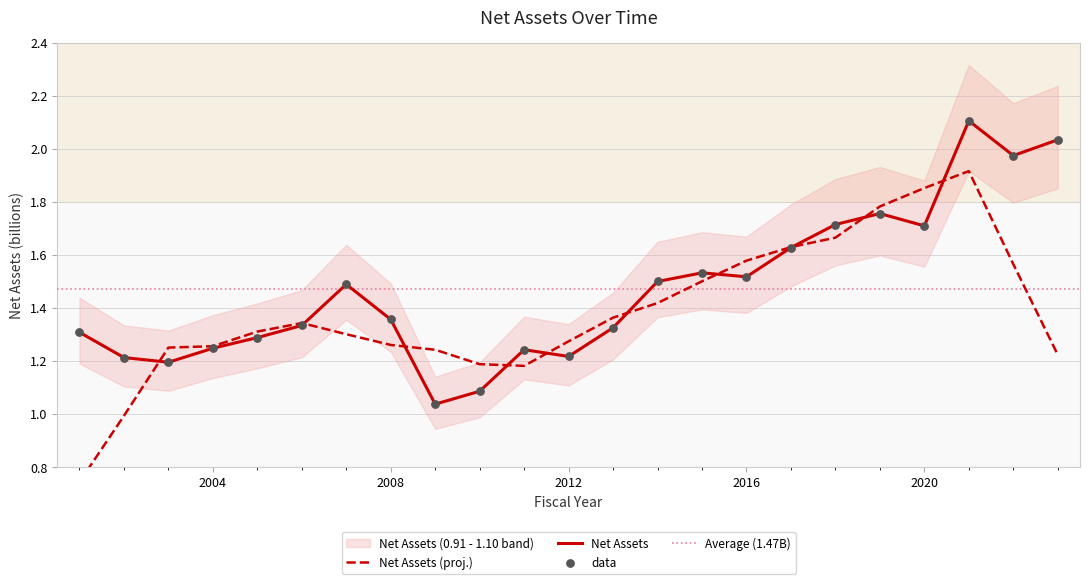

Between 2013 and 2019, which is larger?

2019